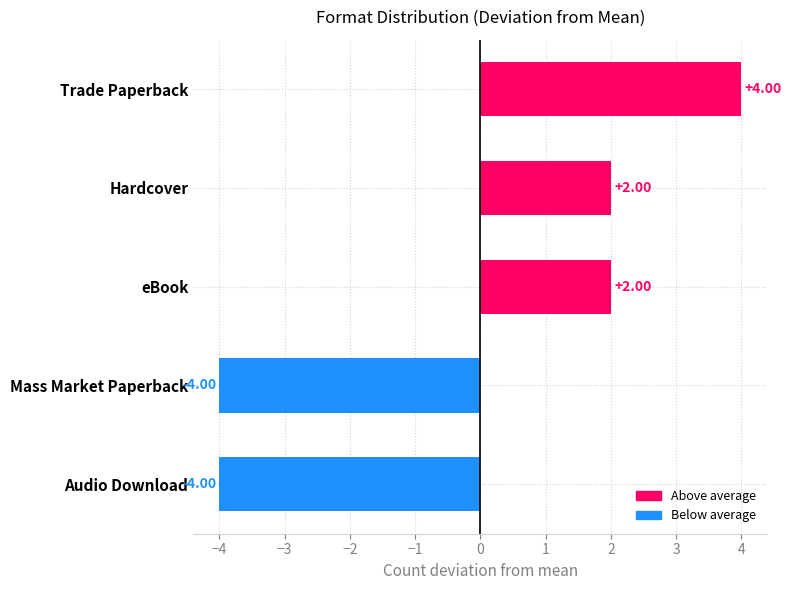

Which category has the highest value across all series?

Trade Paperback